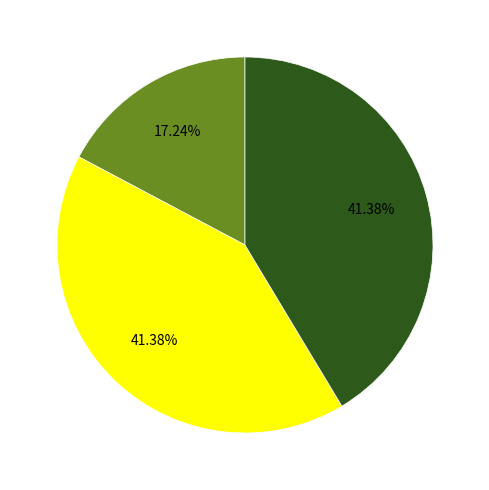

Is there a majority slice in this chart?

No